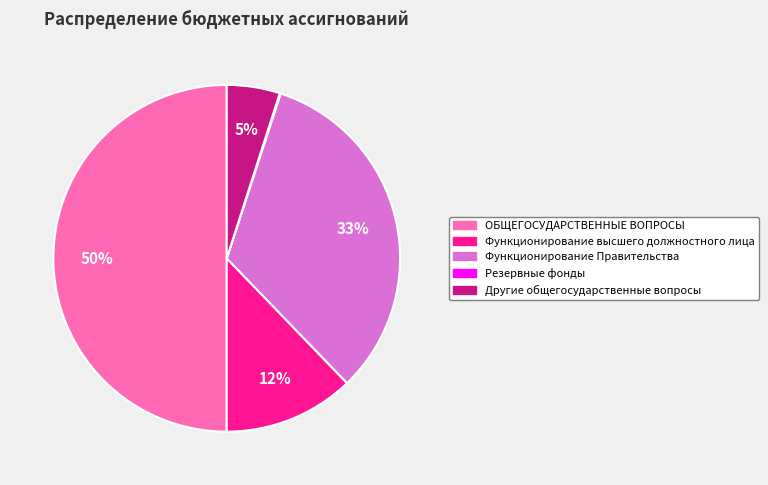

Approximately how many times larger is the value at Функционирование Правительства compared to ОБЩЕГОСУДАРСТВЕННЫЕ ВОПРОСЫ?

0.7